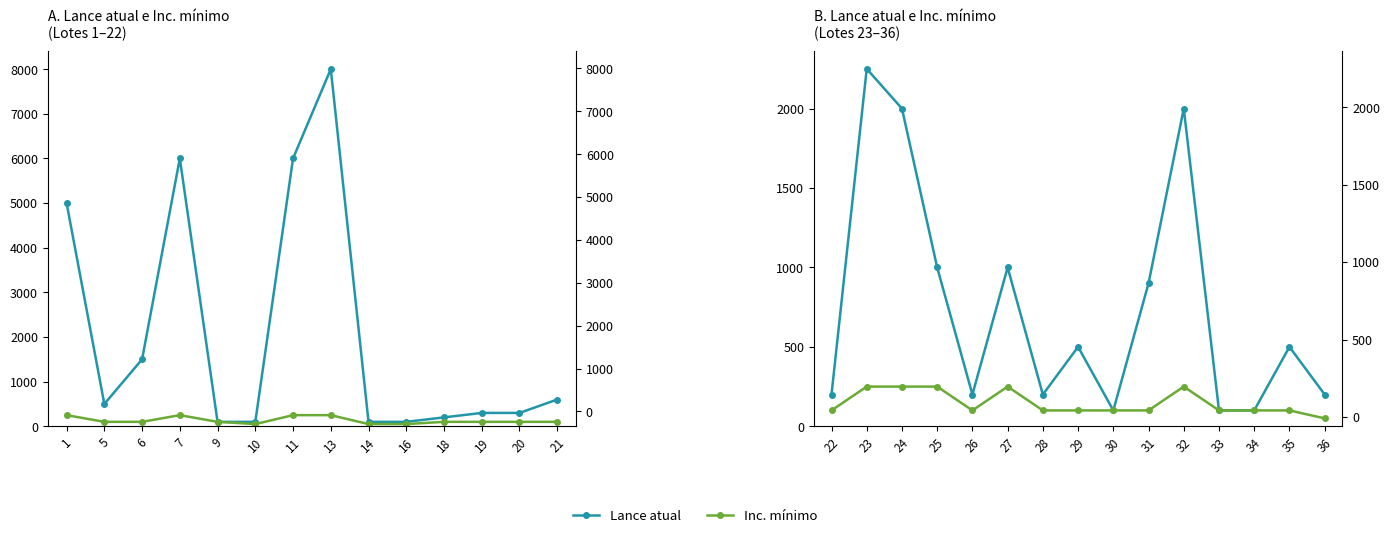

The Inc. mínimo series shows 410 at 27. True or false?

False